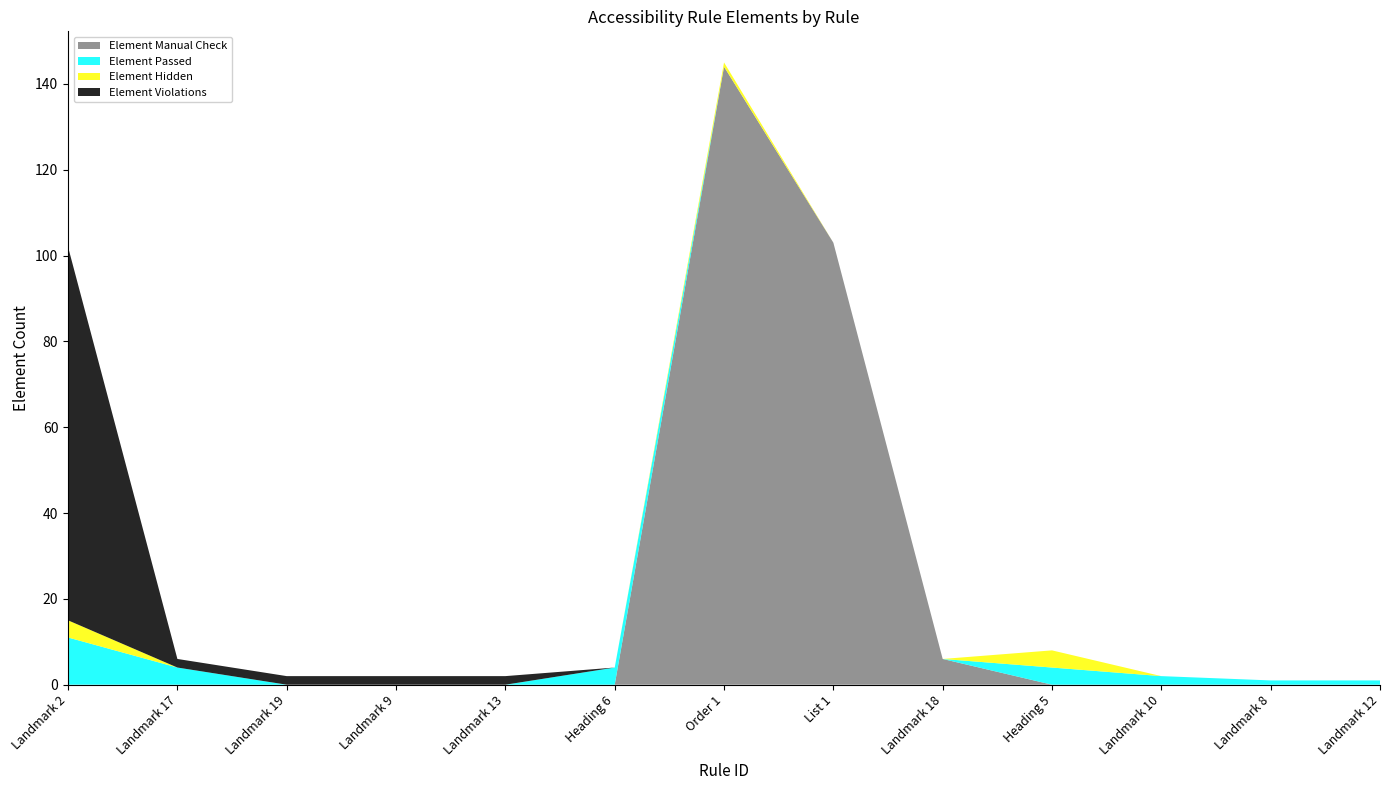

Reading right to left, transcribe all the data shown in this chart.

Element Manual Check: 0	0	0	0	6	103	144	0	0	0	0	0	0
Element Passed: 1	1	2	4	0	0	0	4	0	0	0	4	11
Element Hidden: 0	0	0	4	0	0	1	0	0	0	0	0	4
Element Violations: 0	0	0	0	0	0	0	0	2	2	2	2	87